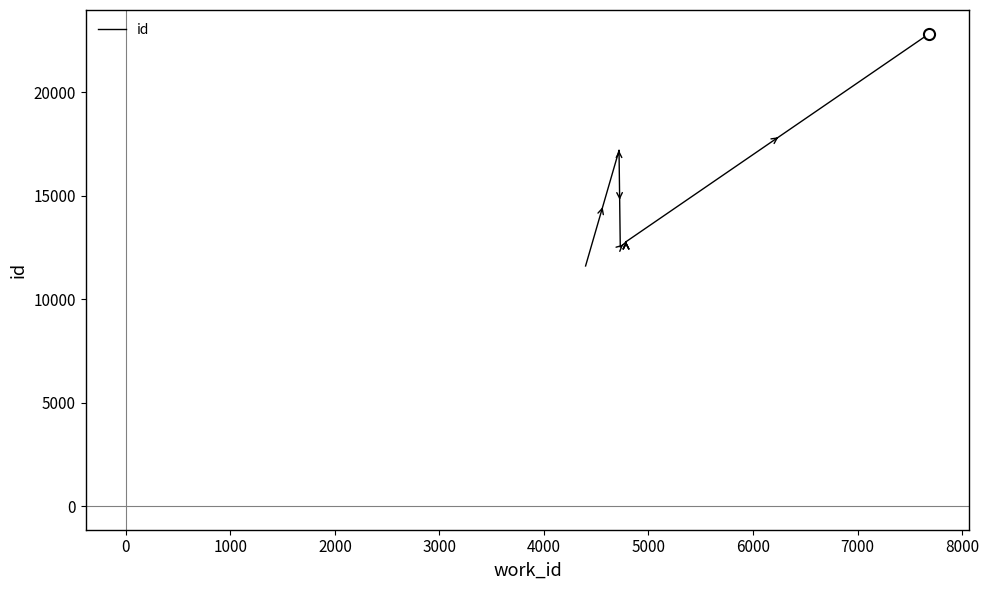

How many lines are shown in the chart?

1